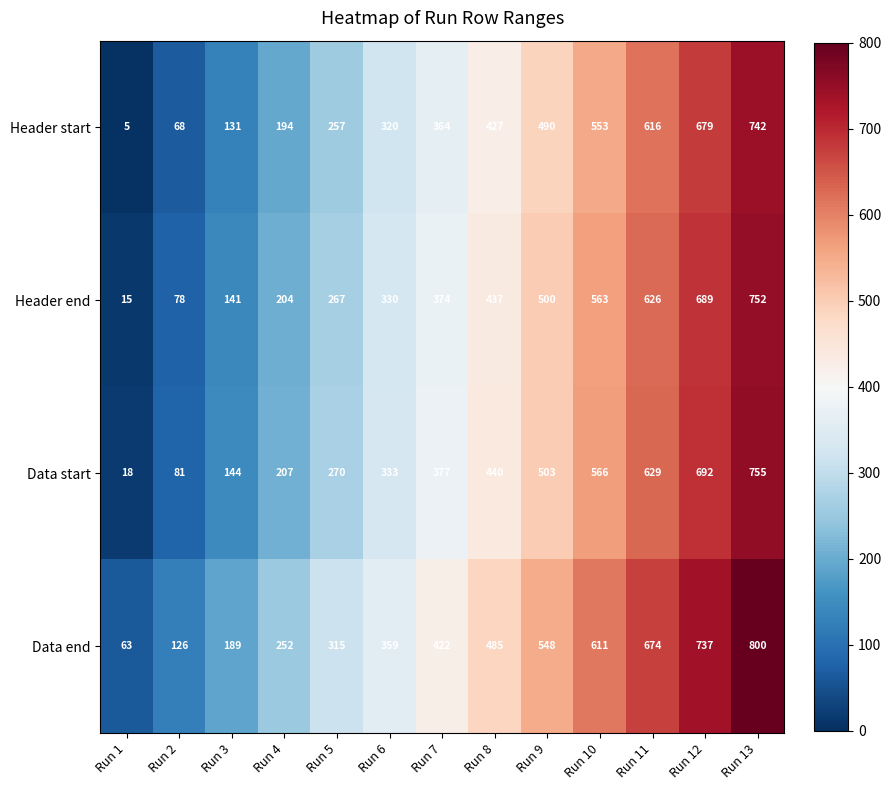

At Run 7, list the series in order from largest to smallest.

Data end, Data start, Header end, Header start